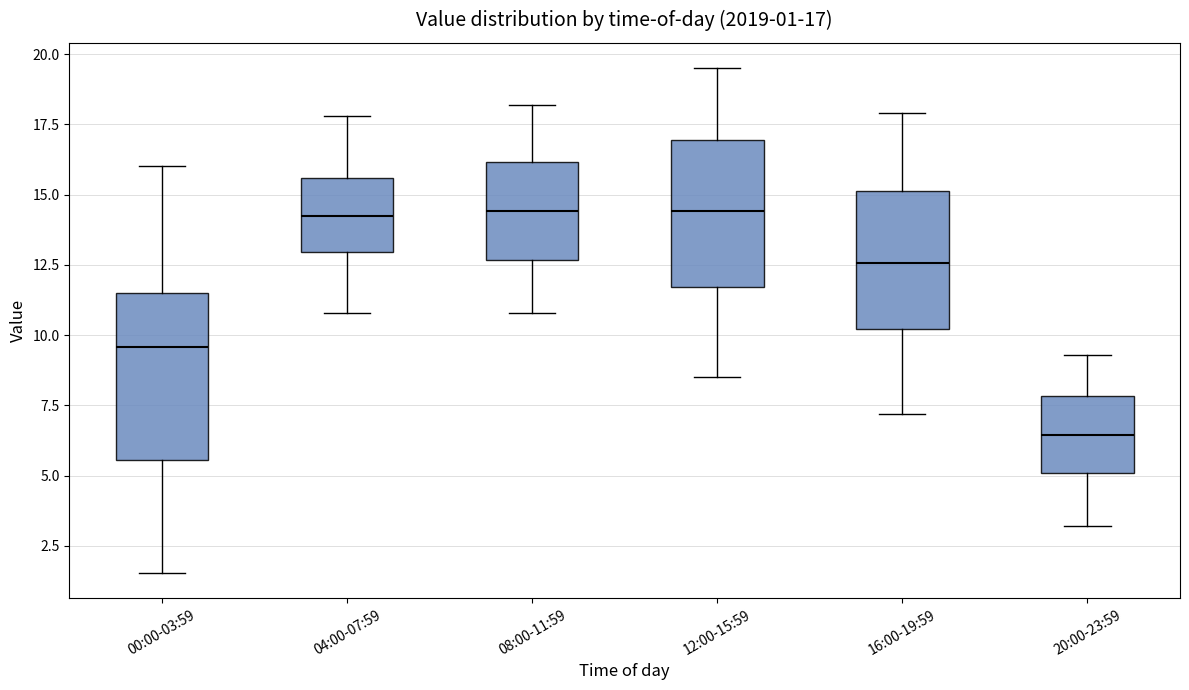

Comparing the boxes themselves (not the whiskers), which one is the tallest?

00:00-03:59